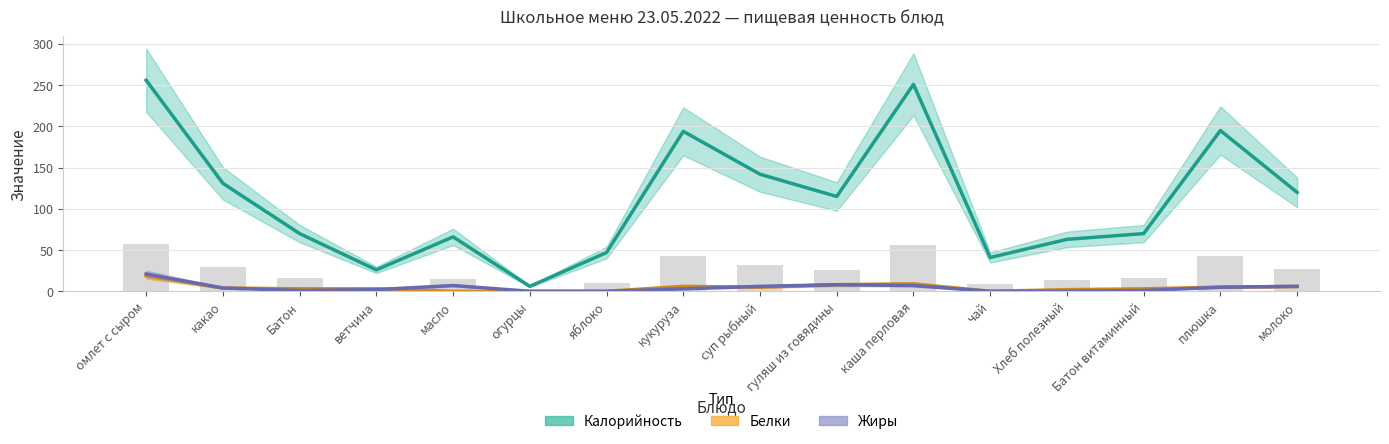

What is the label of the 1st bar from the left?

омлет с сыром